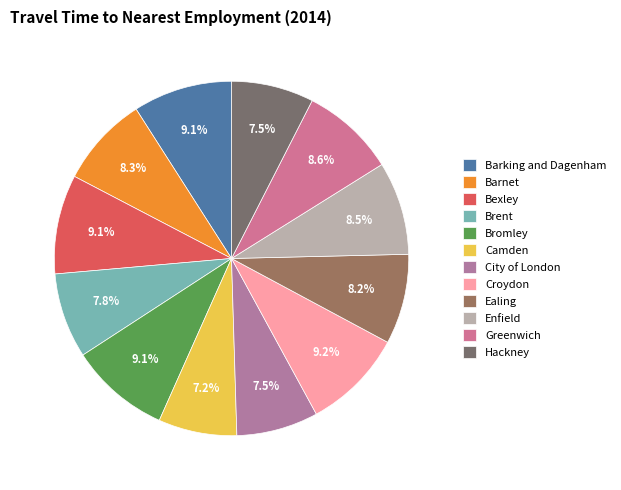

To the nearest percent, what is the difference between the Ealing and Croydon slice percentages?

1%